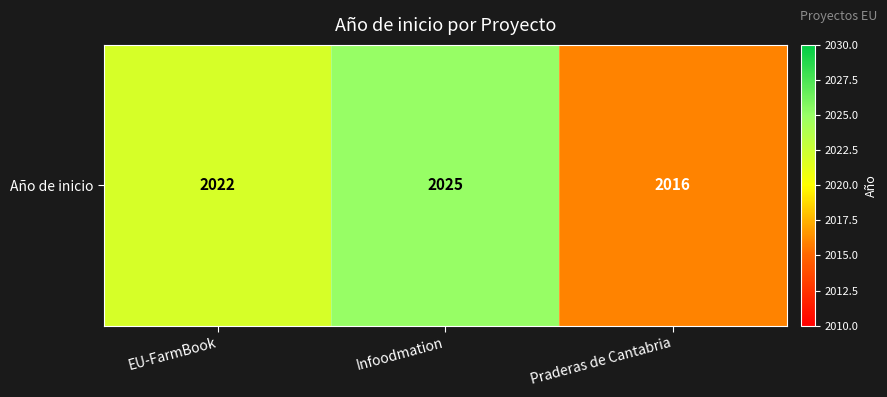

Reading left to right, extract all data points from this chart.

2022	2025	2016